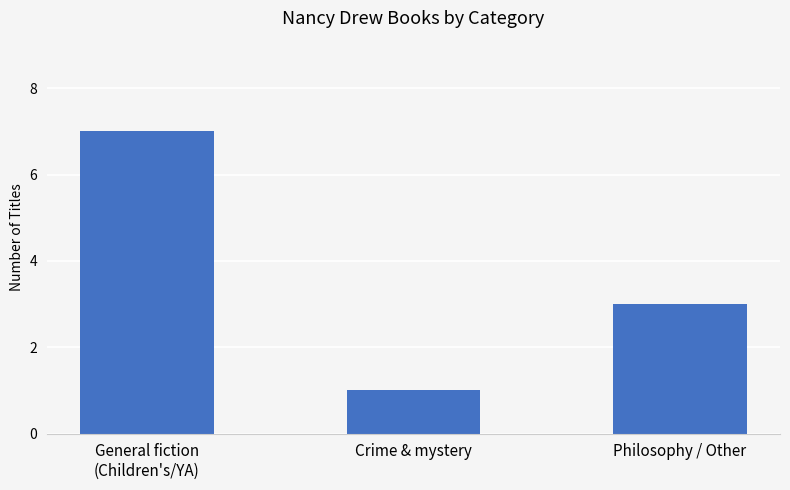

Approximately how many times larger is the value at General fiction
(Children's/YA) compared to Crime & mystery?

7.0